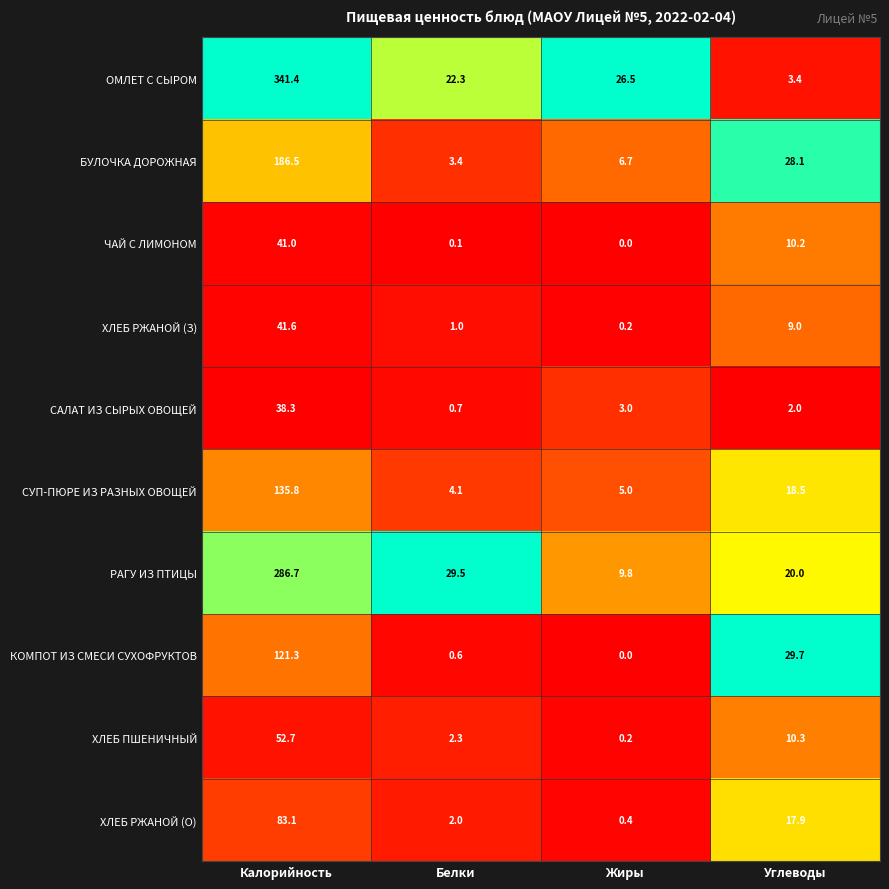

Is it true that БУЛОЧКА ДОРОЖНАЯ equals 28.1 at Углеводы?

True